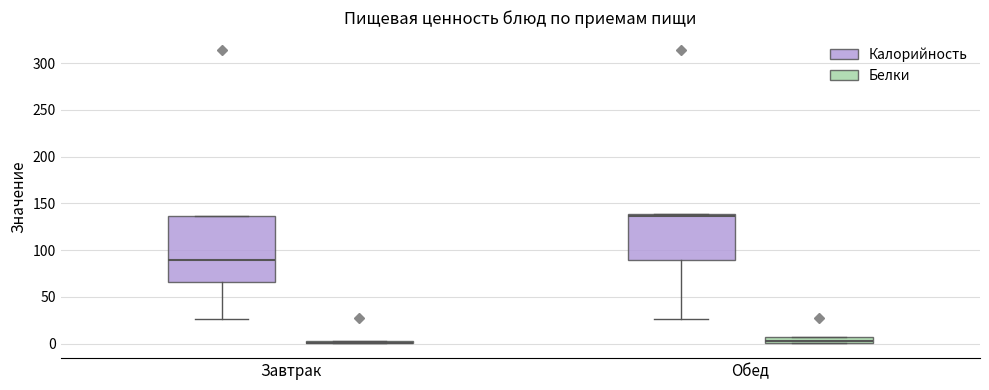

Comparing the boxes themselves (not the whiskers), which one is the tallest?

Завтрак (Калорийность)